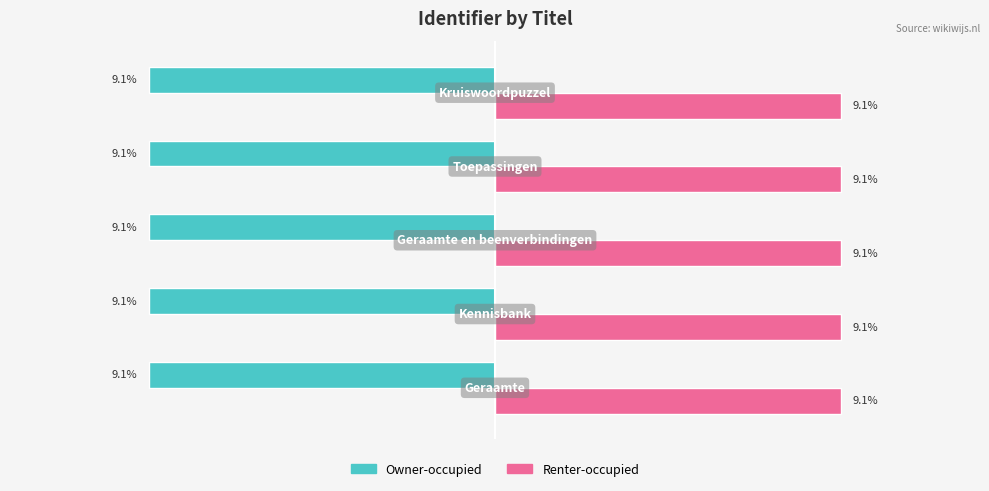

List the series in order of their overall mean, highest first.

Renter-occupied, Owner-occupied